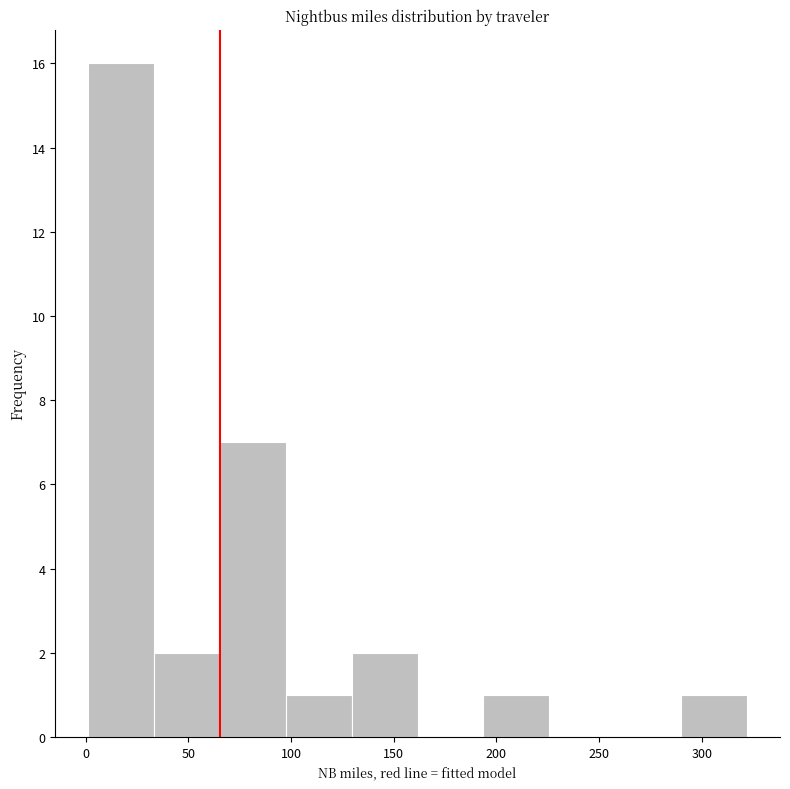

How tall is the bar that spans 290 to 320 on the x-axis? Neither the bar edges nor the heights are printed on the chart, so give them approximately, as read against the axes.

1